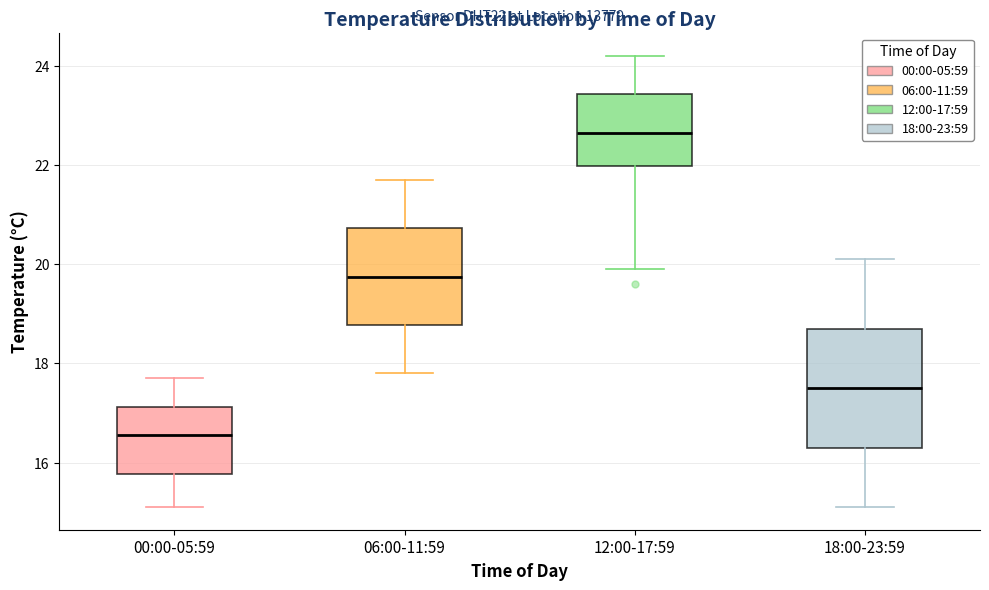

Reading left to right, read every box against the y-axis: the position of its median line, the range the box covers, and the ends of its whiskers. The values are not printed on the chart, so give them approximately, as read against the axis.

00:00-05:59: median 16.6, box 15.8 to 17.2, whiskers 15.2 to 17.8
06:00-11:59: median 19.8, box 18.8 to 20.8, whiskers 17.8 to 21.8
12:00-17:59: median 22.6, box 22.0 to 23.4, whiskers 20.0 to 24.2
18:00-23:59: median 17.6, box 16.4 to 18.8, whiskers 15.2 to 20.2